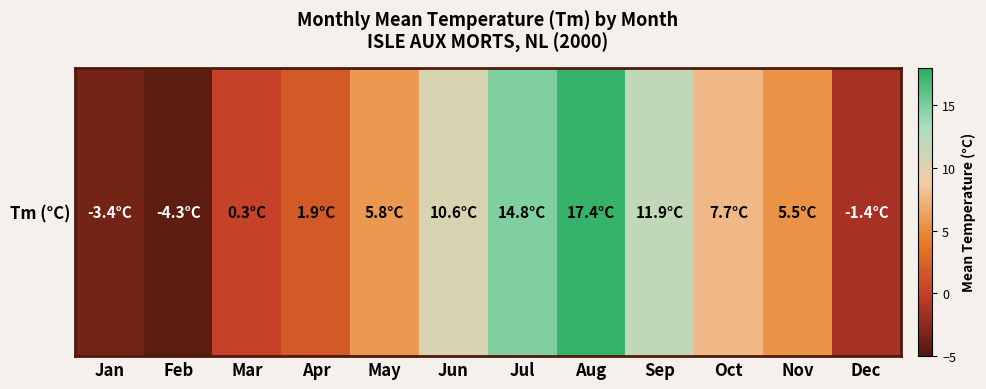

Which has a higher value, Aug or Nov?

Aug